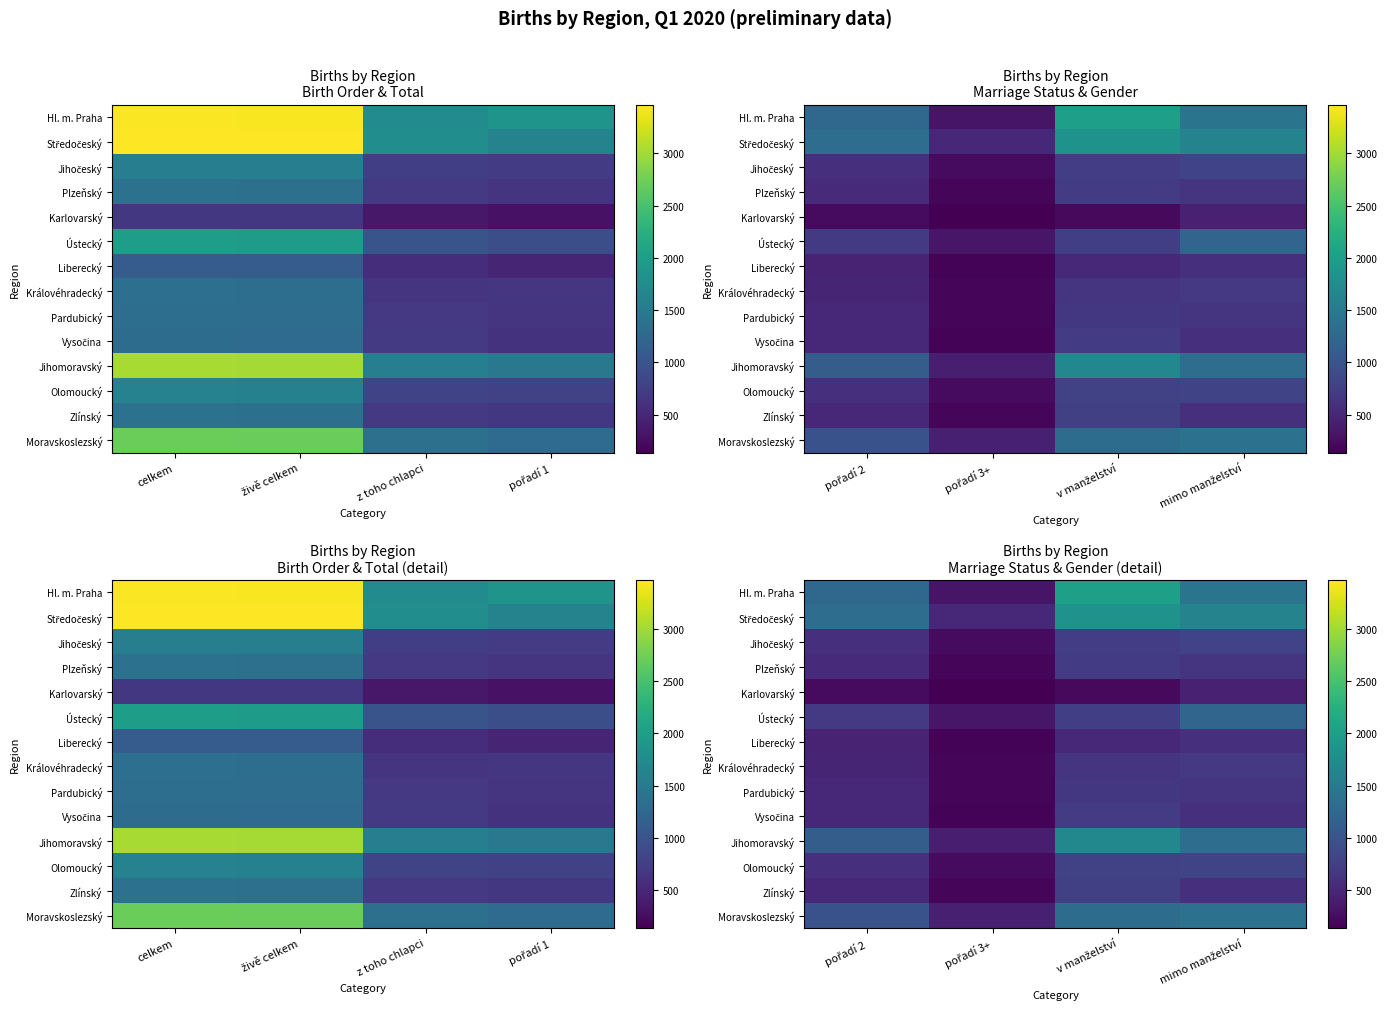

What is the difference between the maximum and minimum values in the Moravskoslezský series?

957